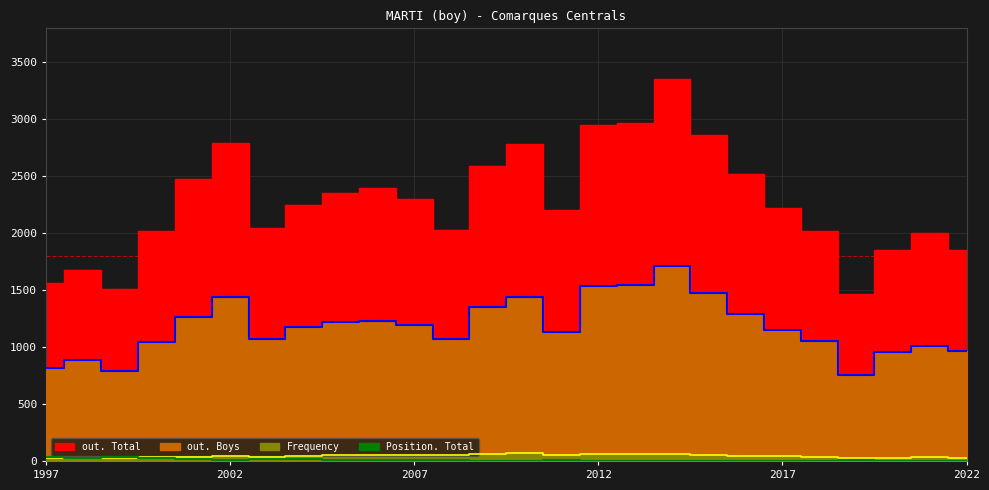

What position from the left is 2017?

21